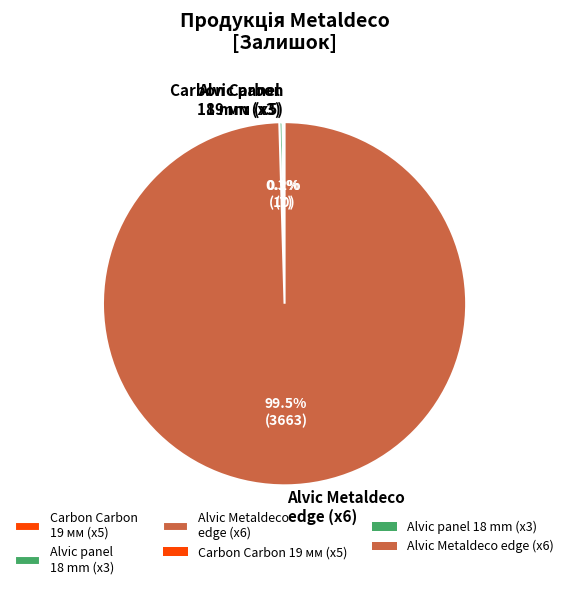

What portion of the pie excludes Alvic Metaldeco edge (x6)?

0.5%